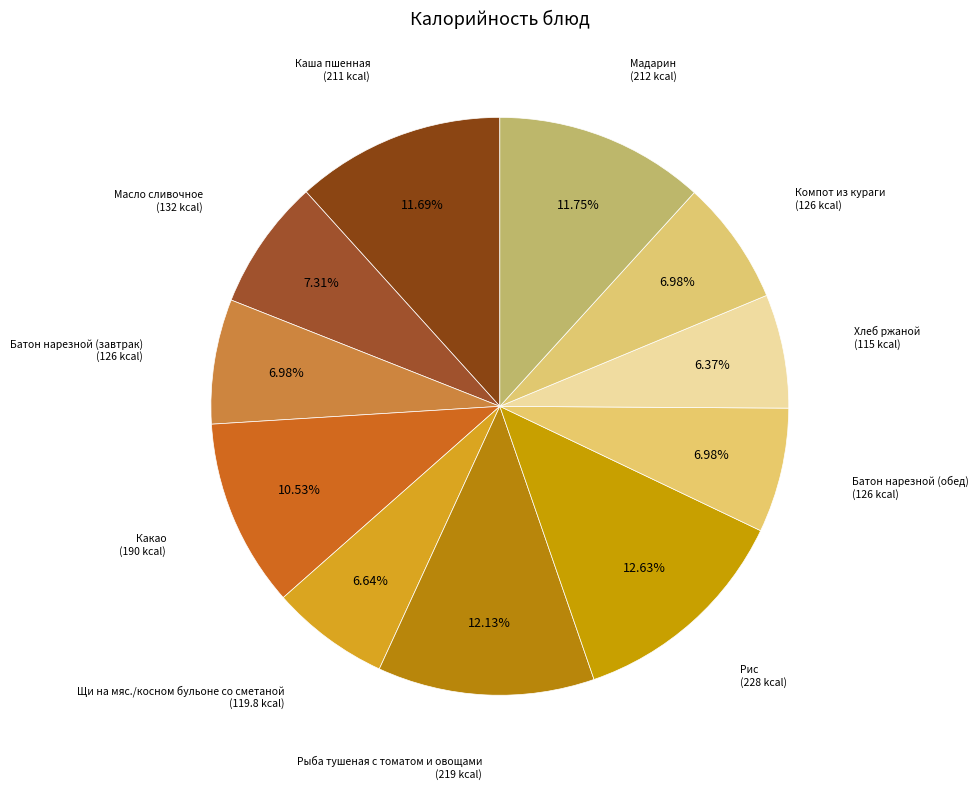

Which category has the biggest portion of the pie?

Рис